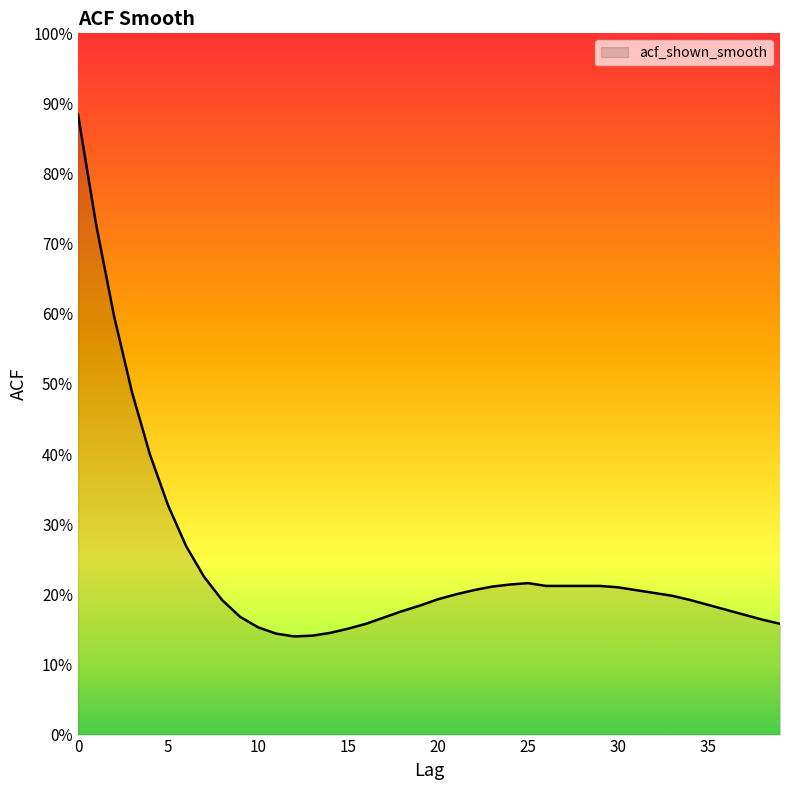

Reading right to left, extract all data points from this chart.

39=0.2	38=0.2	37=0.2	36=0.2	35=0.2	34=0.2	33=0.2	32=0.2	31=0.2	30=0.2	29=0.2	28=0.2	27=0.2	26=0.2	25=0.2	24=0.2	23=0.2	22=0.2	21=0.2	20=0.2	19=0.2	18=0.2	17=0.2	16=0.2	15=0.2	14=0.1	13=0.1	12=0.1	11=0.1	10=0.2	9=0.2	8=0.2	7=0.2	6=0.3	5=0.3	4=0.4	3=0.5	2=0.6	1=0.7	0=0.9